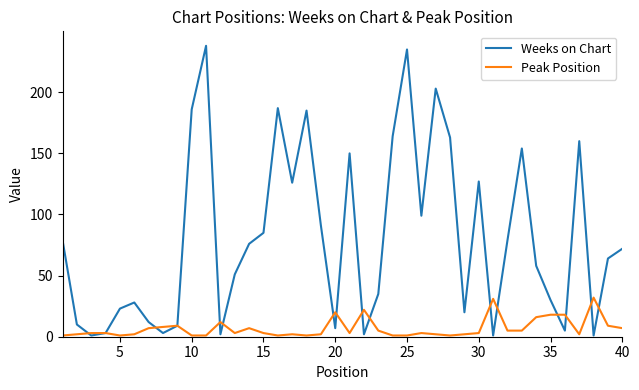

Which series has the largest total across all categories?

Weeks on Chart